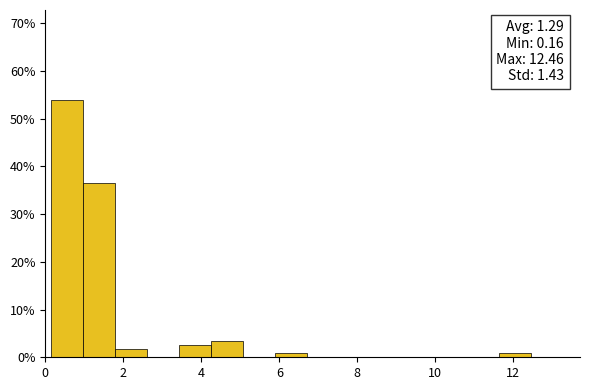

Which range on the x-axis has the tallest bar?

0.2 to 1.0